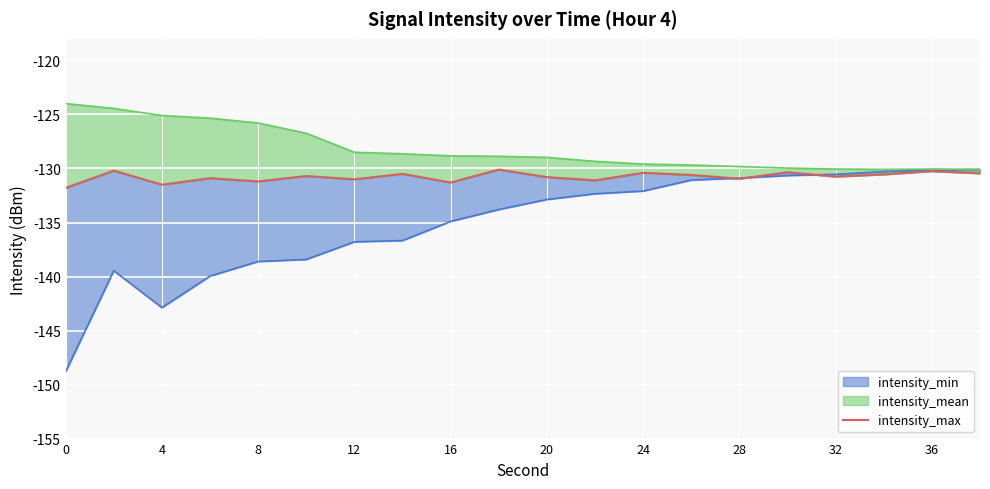

Reading left to right, extract all data points from this chart.

-131.8	-130.2	-131.5	-130.9	-131.2	-130.7	-131.0	-130.5	-131.3	-130.1	-130.8	-131.1	-130.4	-130.6	-130.9	-130.3	-130.8	-130.6	-130.2	-130.4